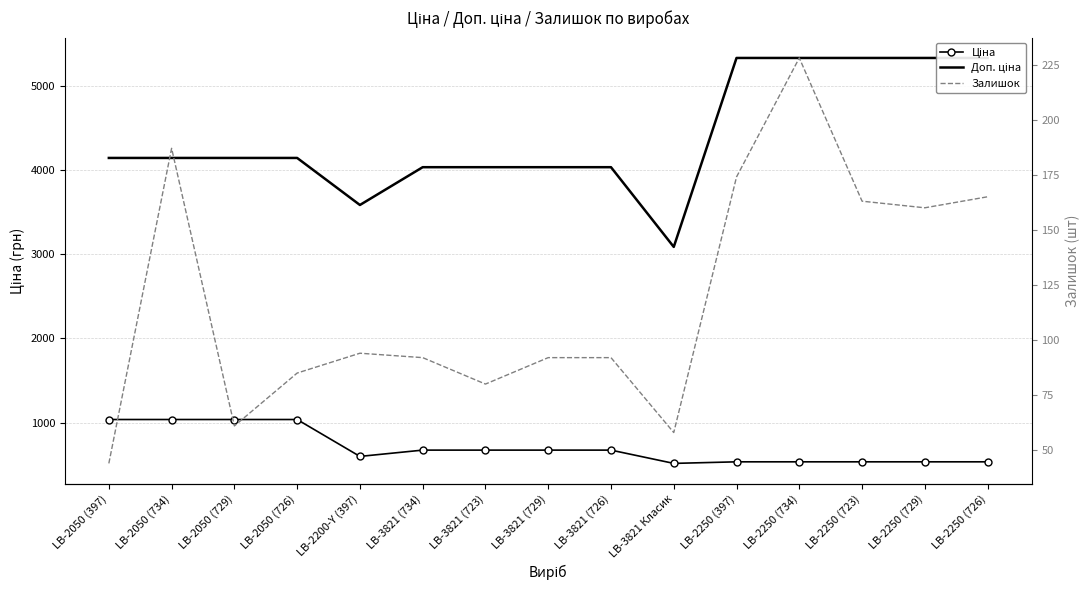

What are all the series names shown in the legend?

Ціна, Доп. ціна, Залишок